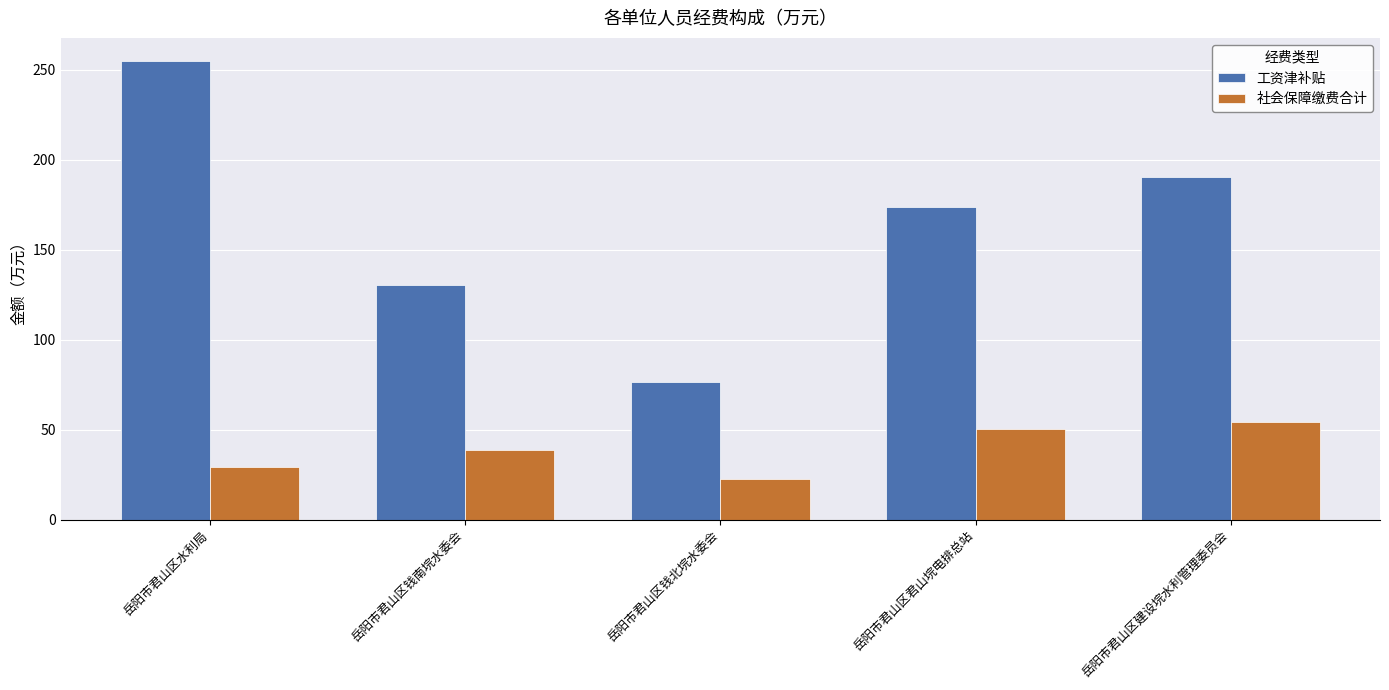

The value of 工资津补贴 at 岳阳市君山区水利局 is 93.9. True or false?

False